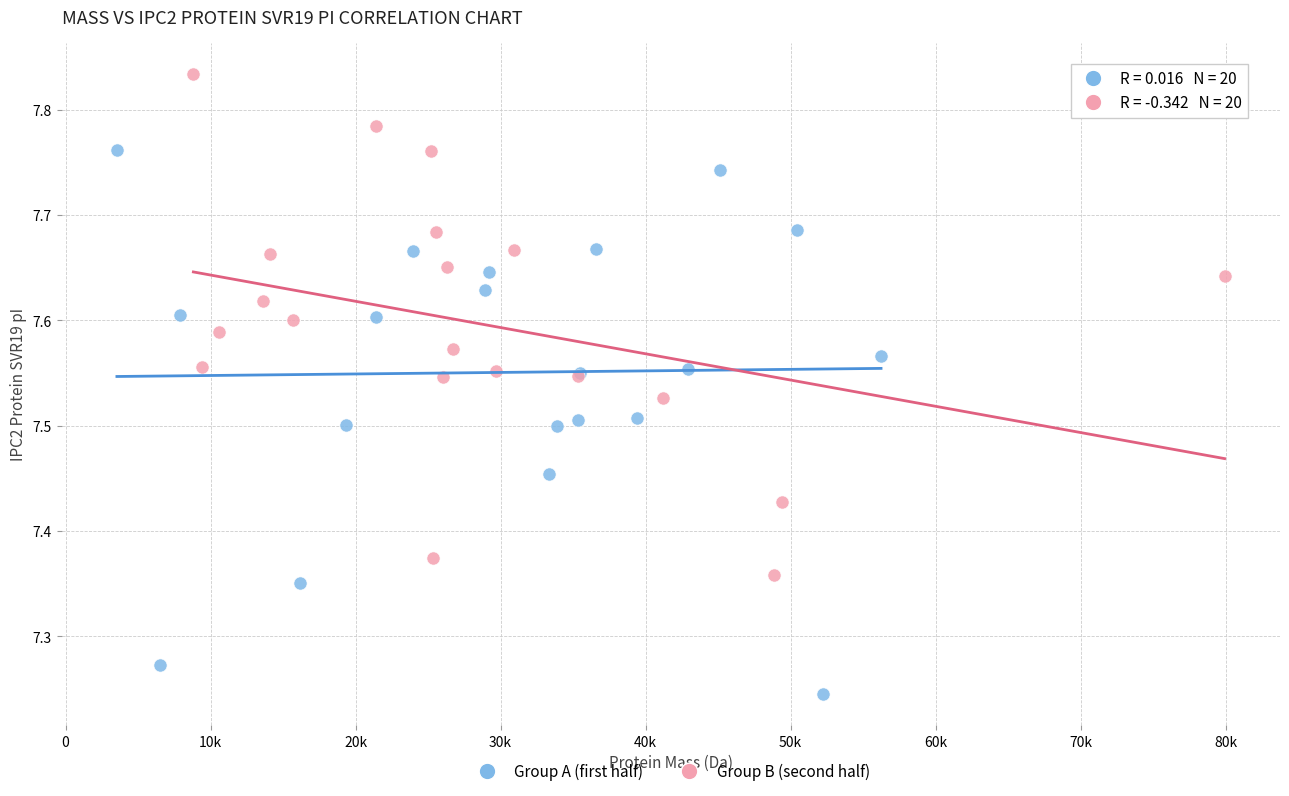

What are all the series names shown in the legend?

Group A (first half), Group B (second half)